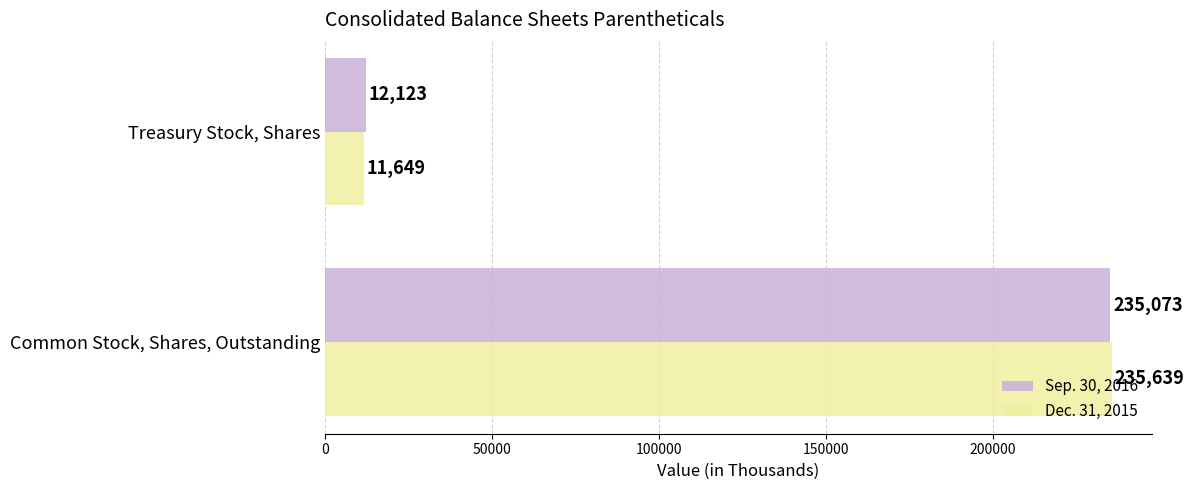

What is the difference between the highest and lowest values at Treasury Stock, Shares?

474